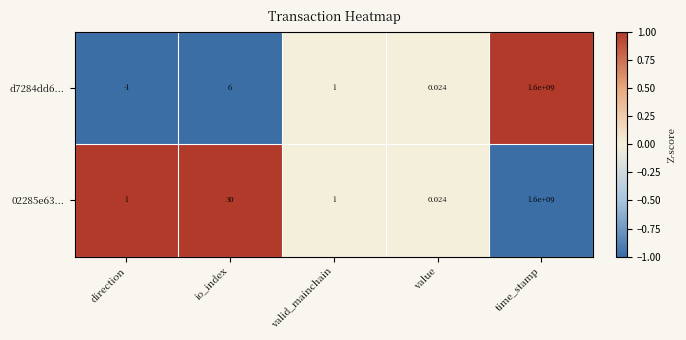

How many categories are shown in the chart?

5